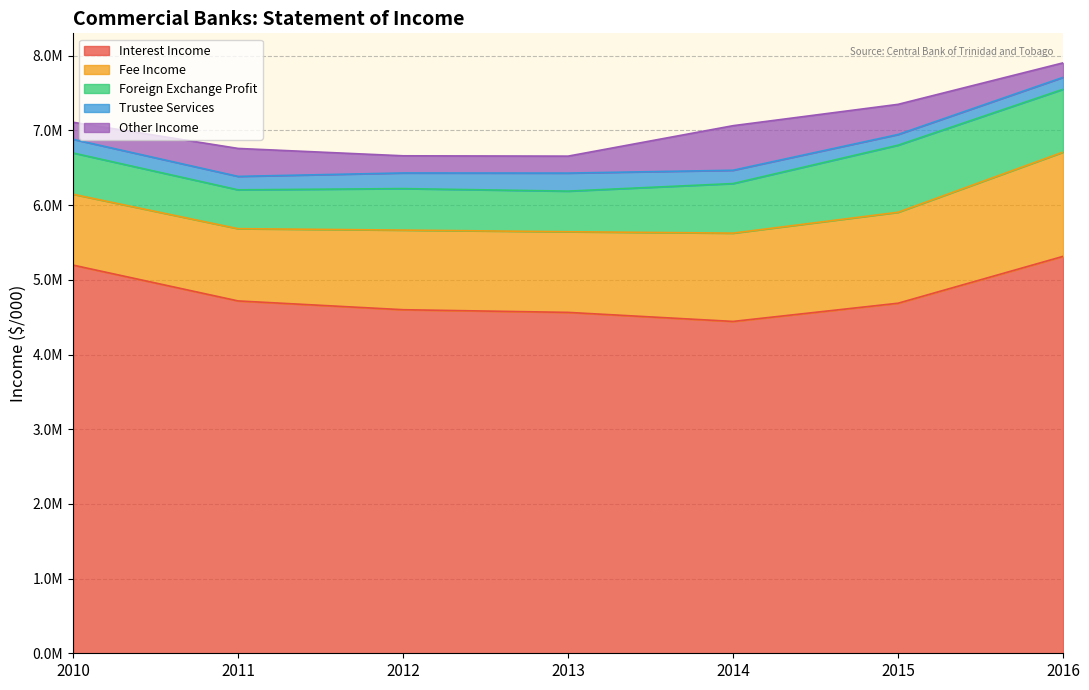

At how many categories does at least one series exceed 3345544?

7